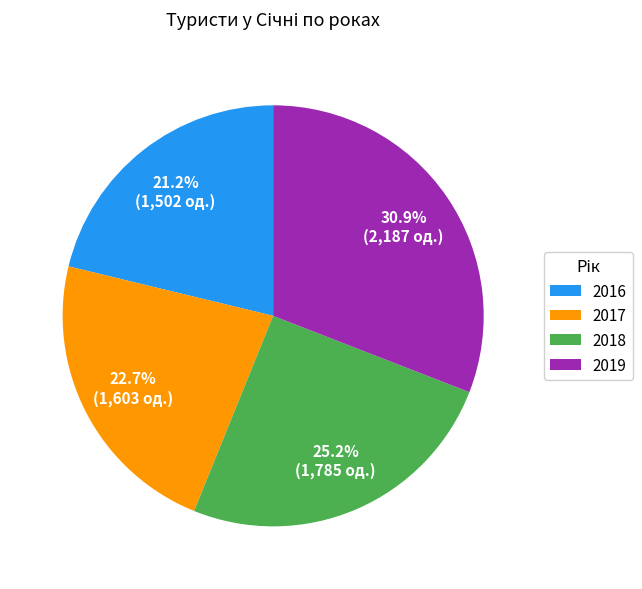

Is the sum of 2019 and 2018 greater than half?

Yes